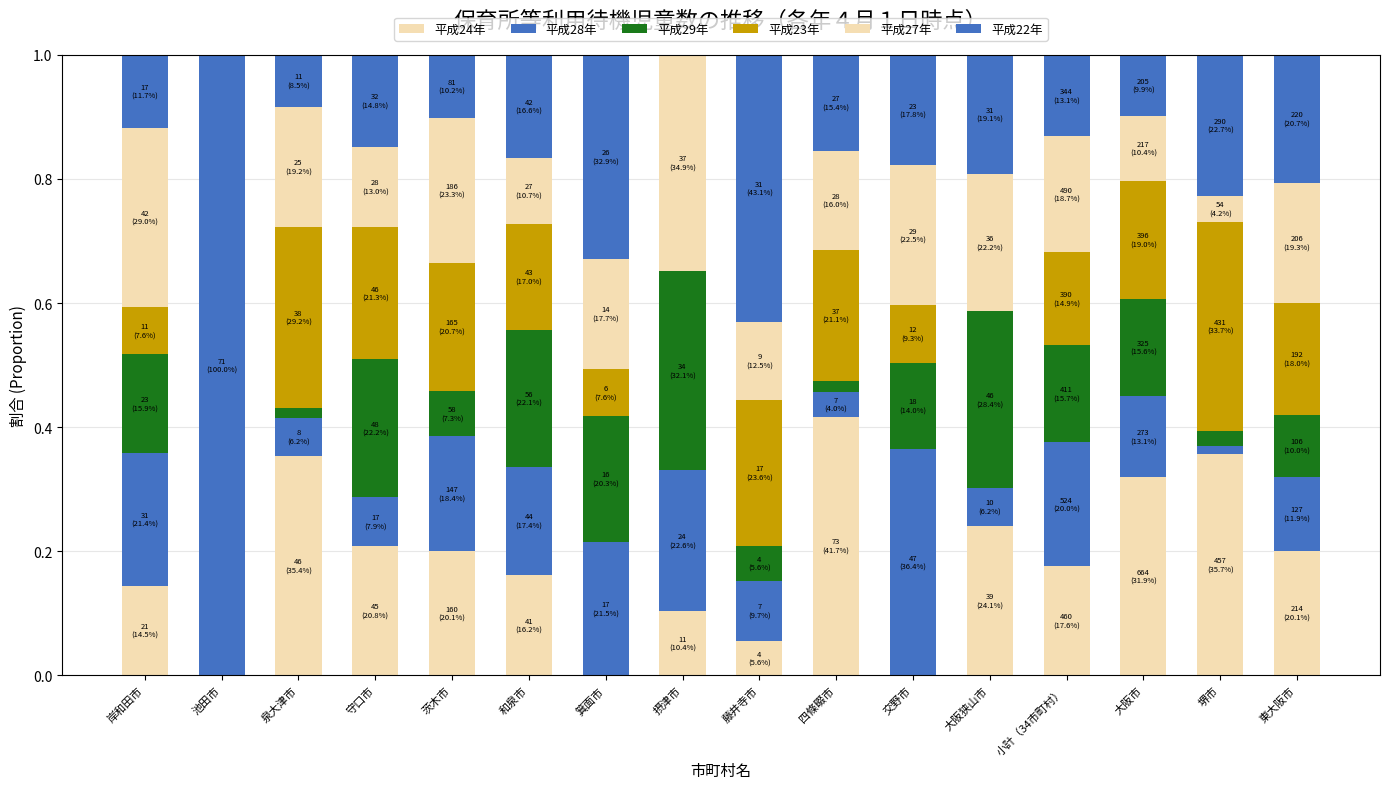

Are the bars grouped side by side (vs. stacked)?

No